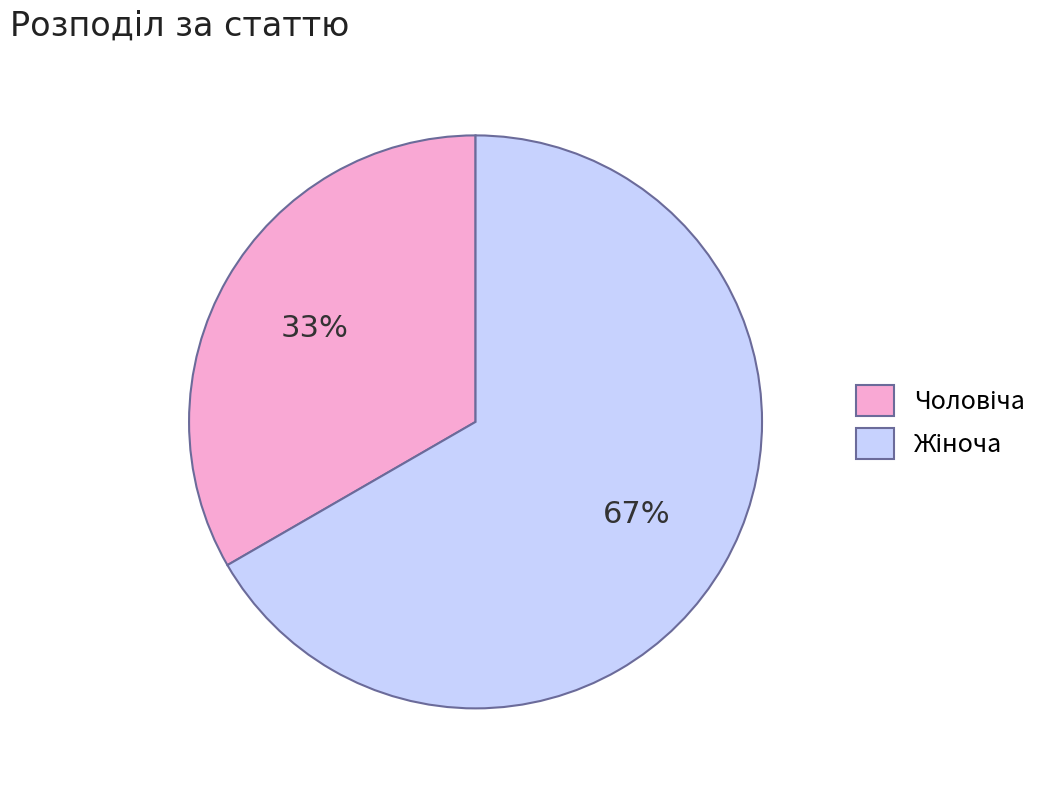

To the nearest percent, what is the average slice percentage?

50%